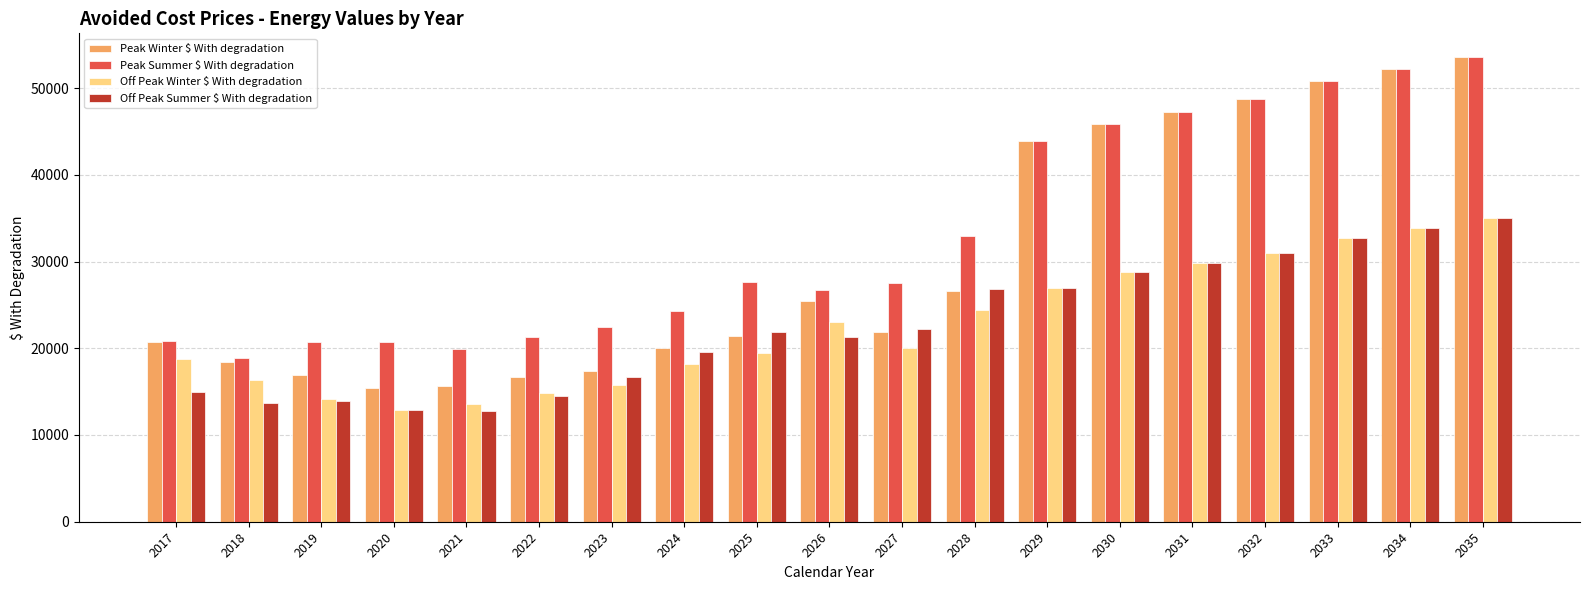

Which series changed the most between 2021 and 2032?

Peak Winter $ With degradation